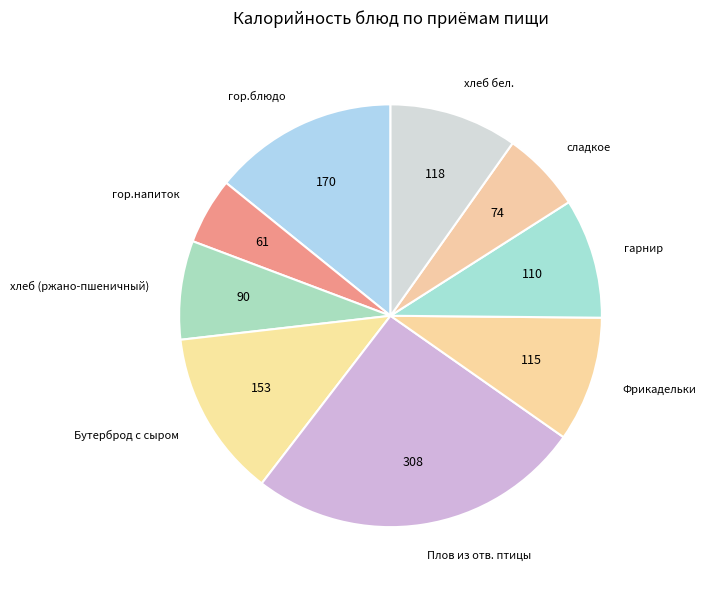

True or false: гор.блюдо accounts for 23% of the total.

False